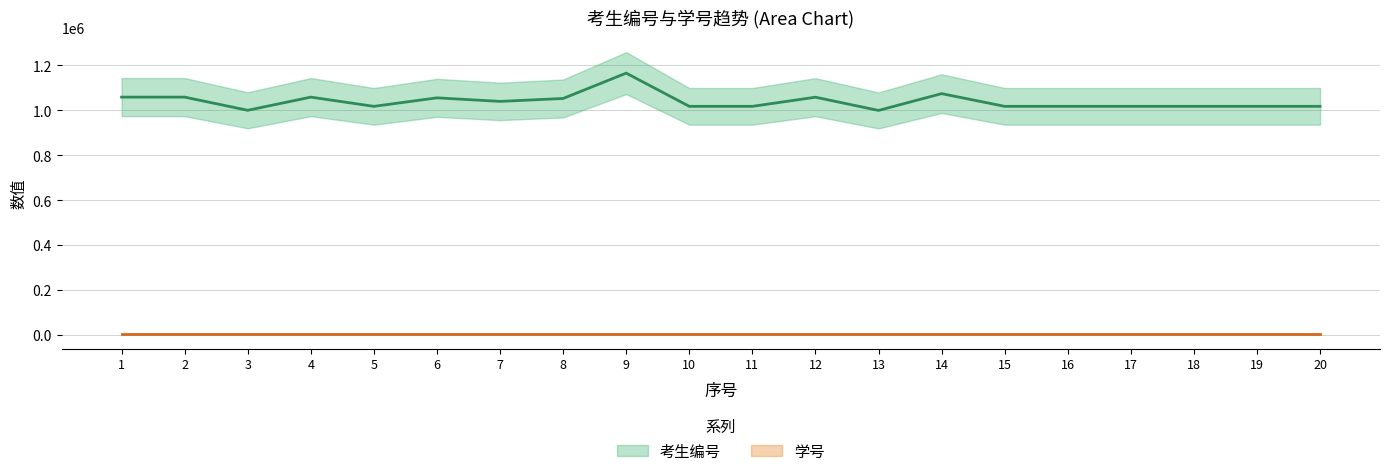

What is the sum of all 学号 values?

80651.6